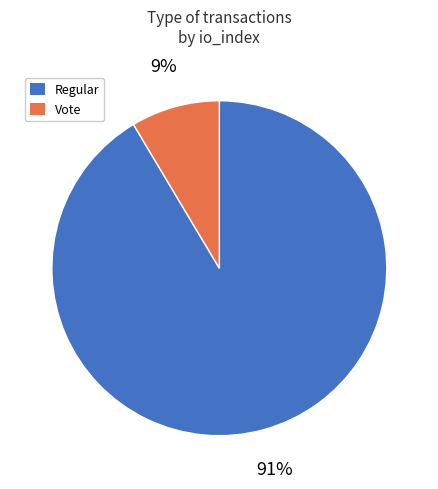

What percentage is the Vote slice, to the nearest percent?

9%